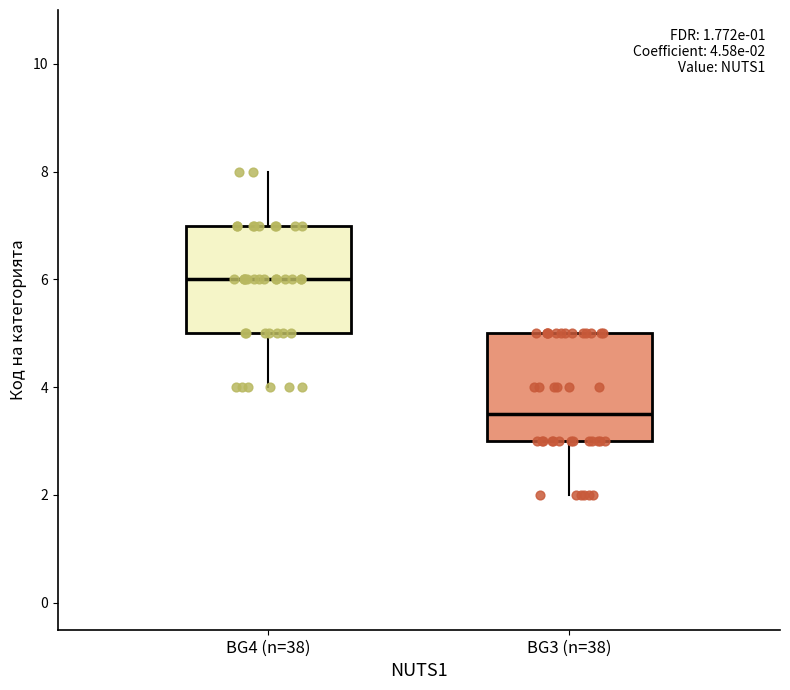

Which box's median line is the lowest?

BG3 (n=38)